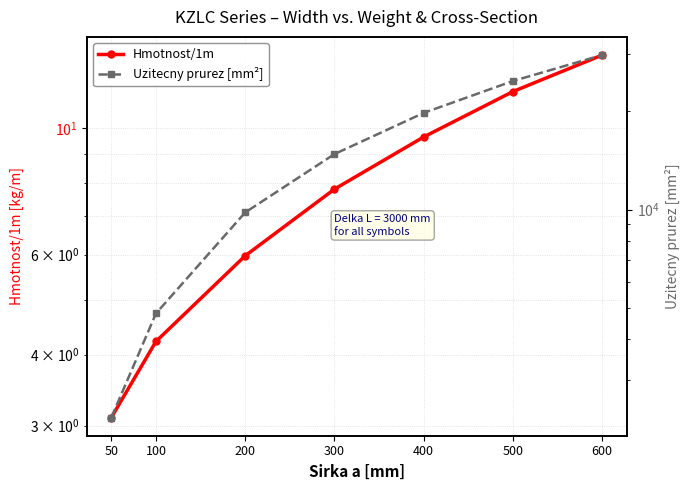

True or false: Uzitecny prurez [mm²] and Hmotnost/1m cross at least once.

False